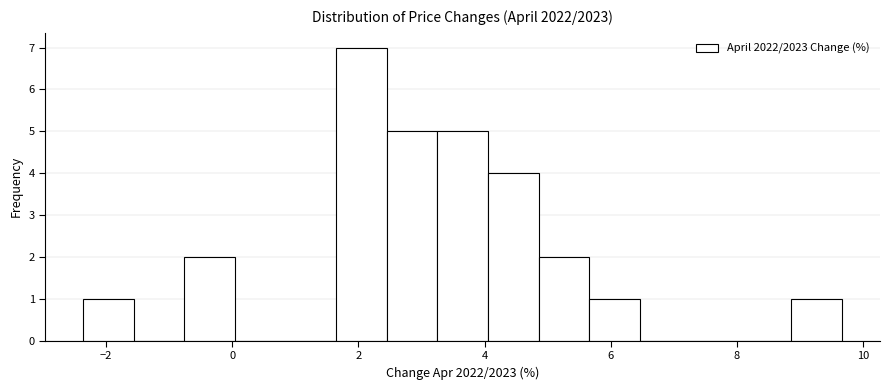

Reading left to right, list every bar in this chart as the range it spans on the x-axis followed by its height. Neither the bar edges nor the heights are printed on the chart, so give them approximately, as read against the axes.

-2.4 to -1.6: 1
-1.6 to -0.8: 0
-0.8 to 0.0: 2
0.0 to 0.8: 0
0.8 to 1.6: 0
1.6 to 2.4: 7
2.4 to 3.2: 5
3.2 to 4.0: 5
4.0 to 4.8: 4
4.8 to 5.6: 2
5.6 to 6.4: 1
6.4 to 7.2: 0
7.2 to 8.0: 0
8.0 to 8.8: 0
8.8 to 9.6: 1